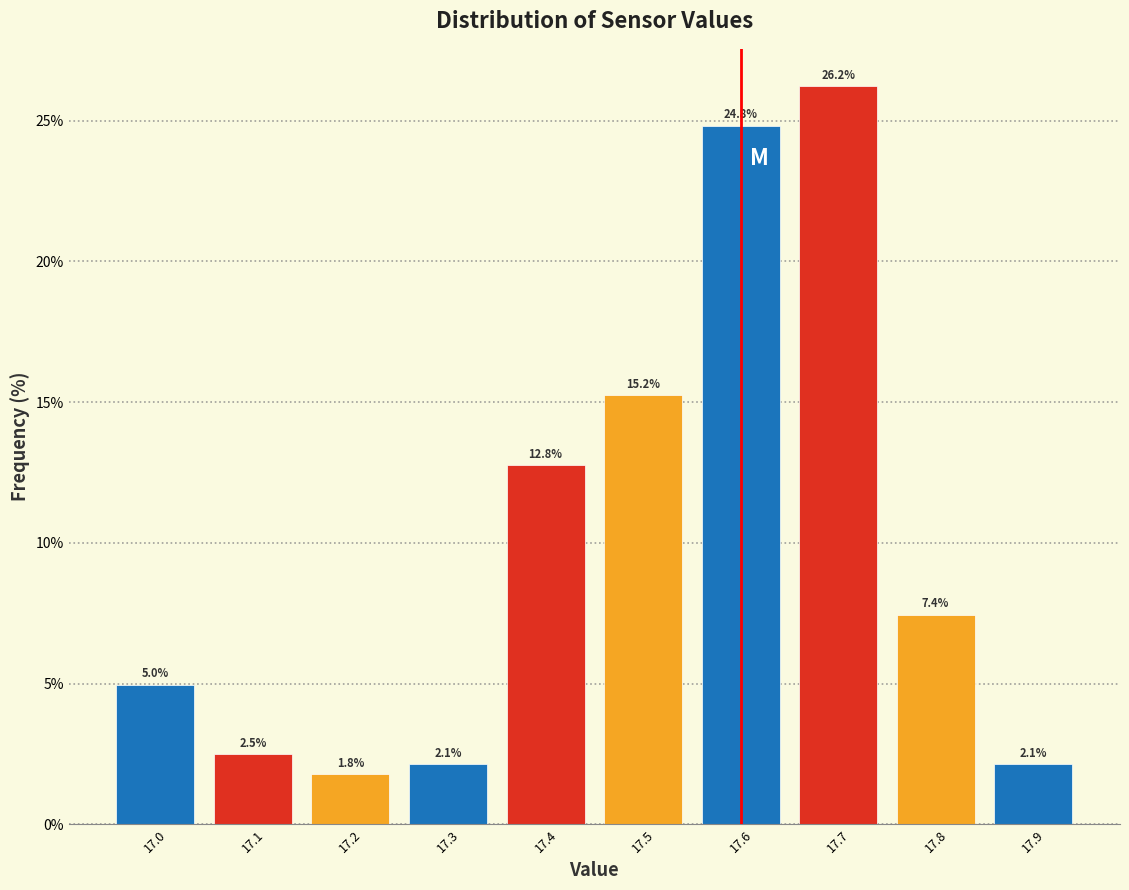

Which range on the x-axis has the tallest bar?

17.65 to 17.75